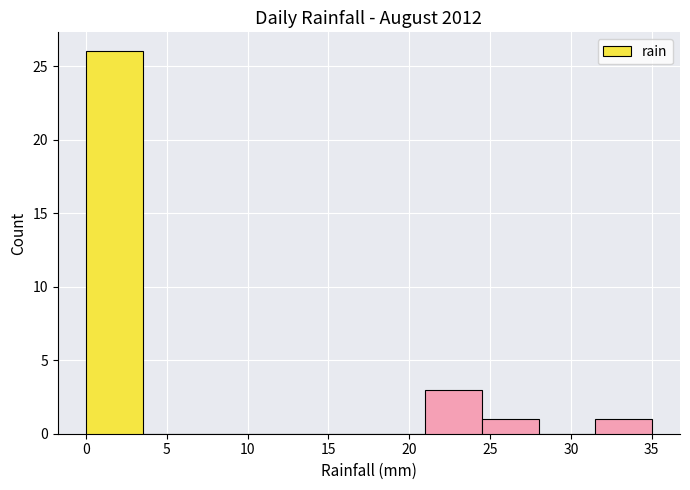

Over which range of the x-axis is the bar tallest?

0.0 to 3.5